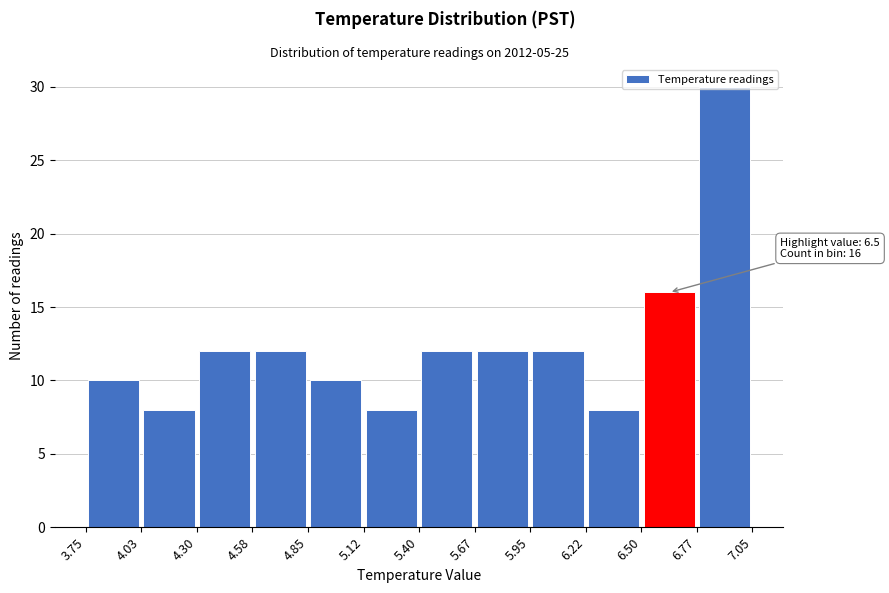

Over which range of the x-axis is the bar tallest?

6.77 to 7.05